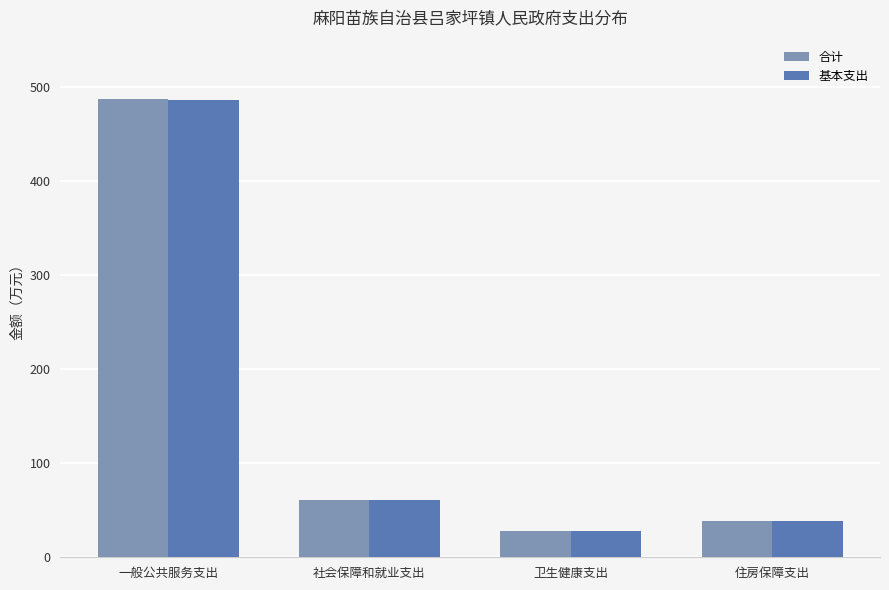

What is the average value of the 基本支出 series?

153.0